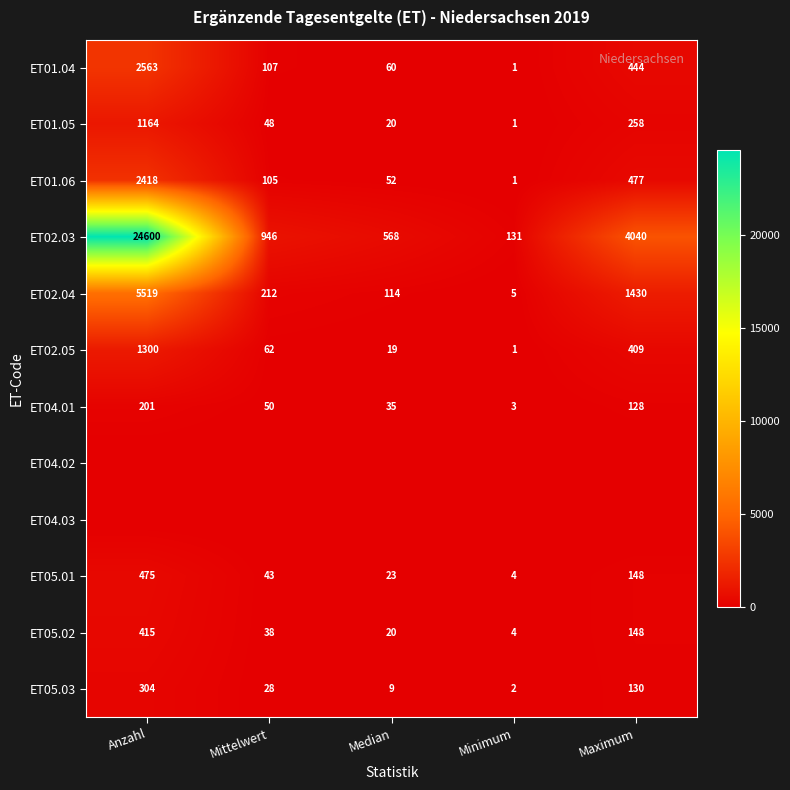

What is the average value of the ET05.01 series?

139